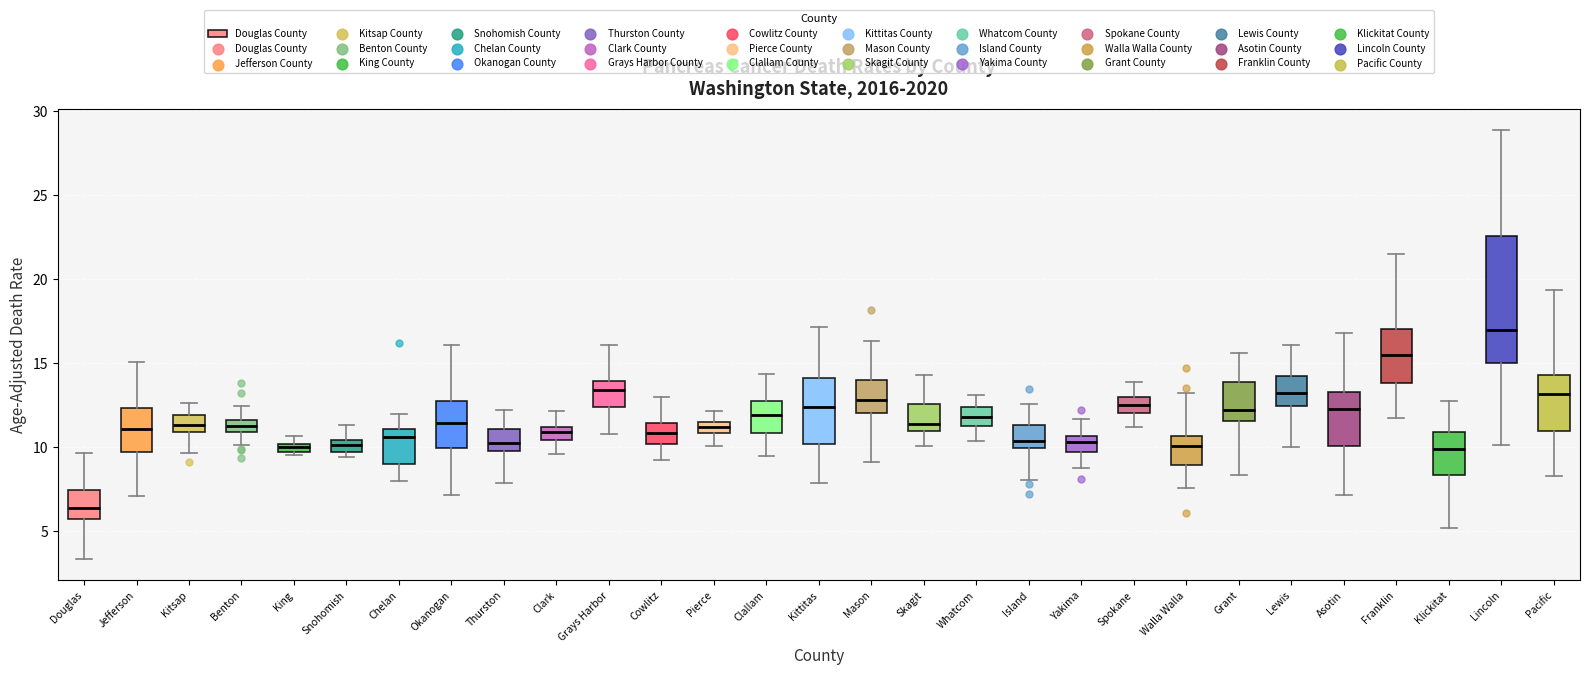

Which box has the highest median line?

Lincoln